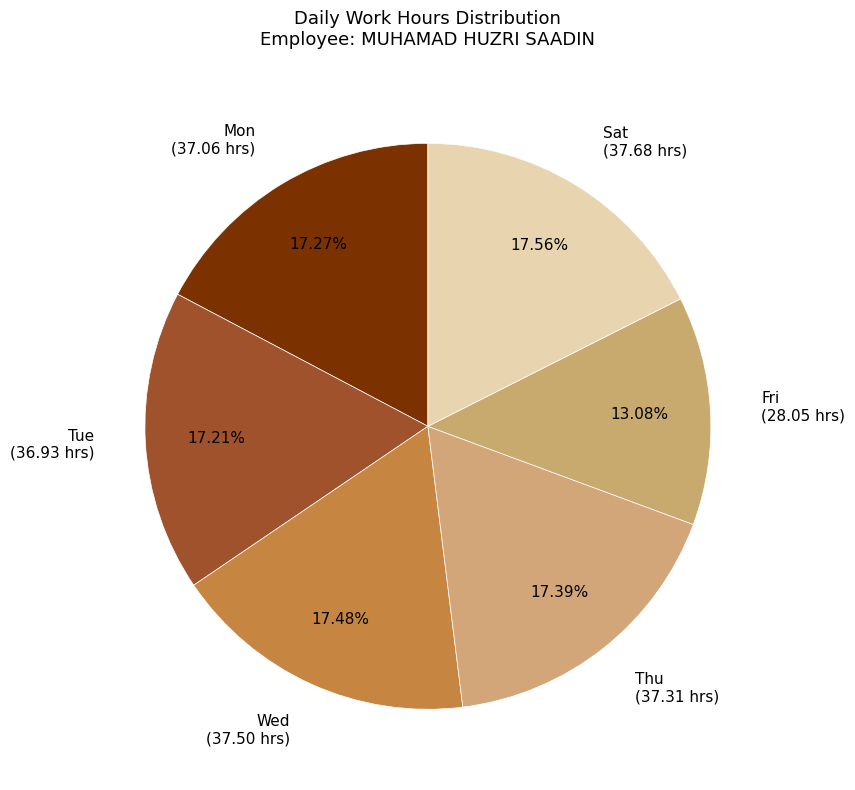

Does Wed account for over 50% of the chart?

No